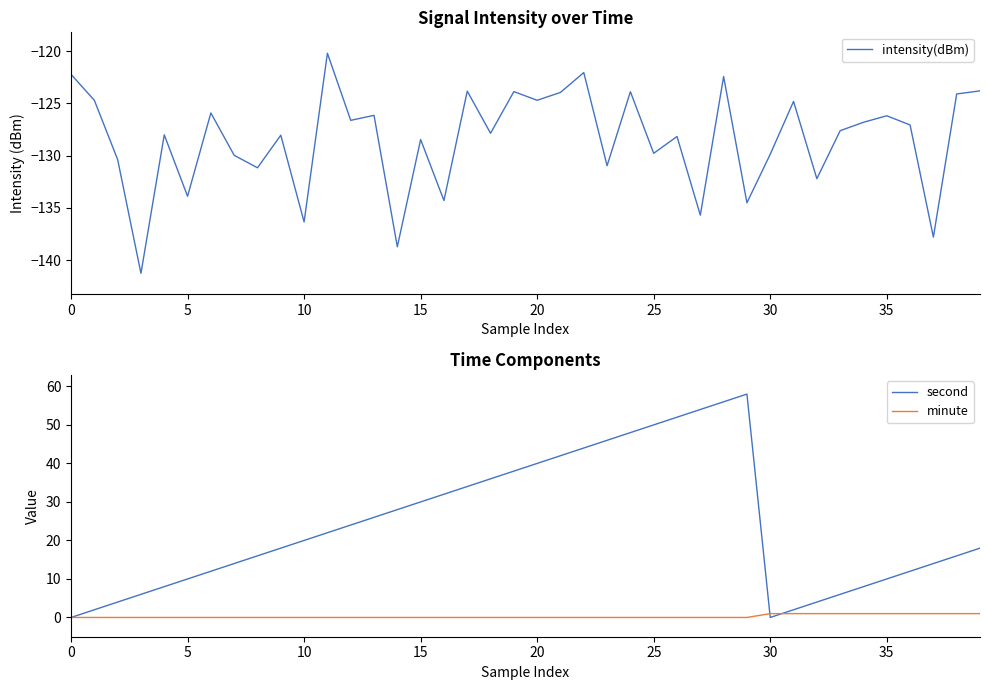

Between 17 and 39, which series saw the biggest shift?

second